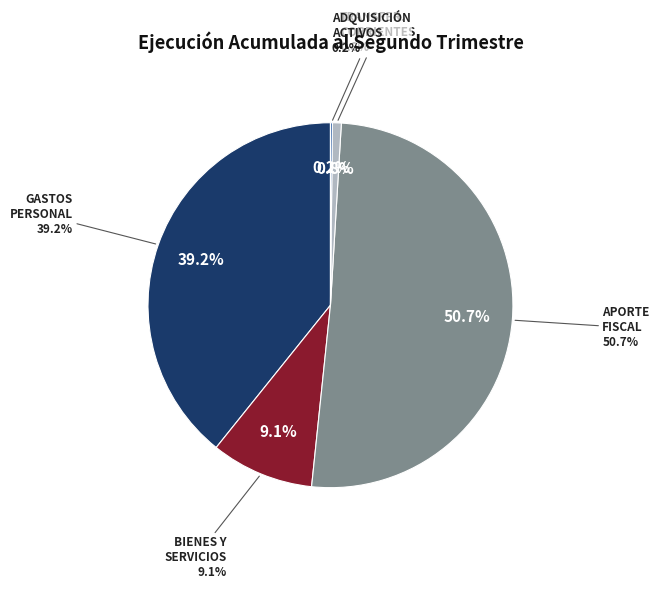

To the nearest percent, what percentage of the pie is BIENES Y SERVICIOS DE CONSUMO?

9%